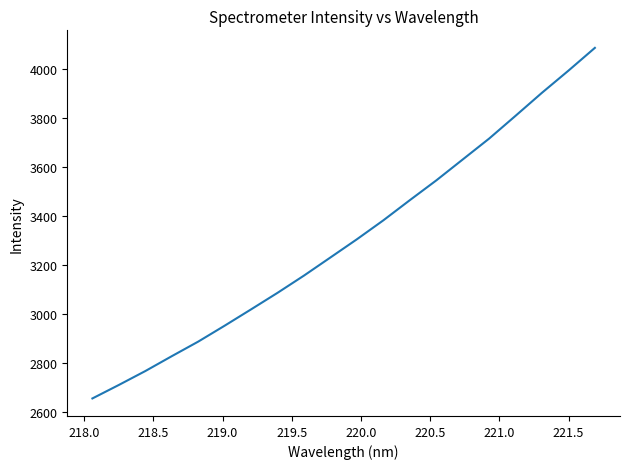

Reading right to left, transcribe all the data shown in this chart.

4087.3	3994.1	3903.8	3809.7	3716.4	3630.9	3545.4	3464.6	3382.3	3304.9	3230.6	3156.5	3086.0	3018.3	2951.5	2886.3	2826.7	2765.9	2709.1	2653.9